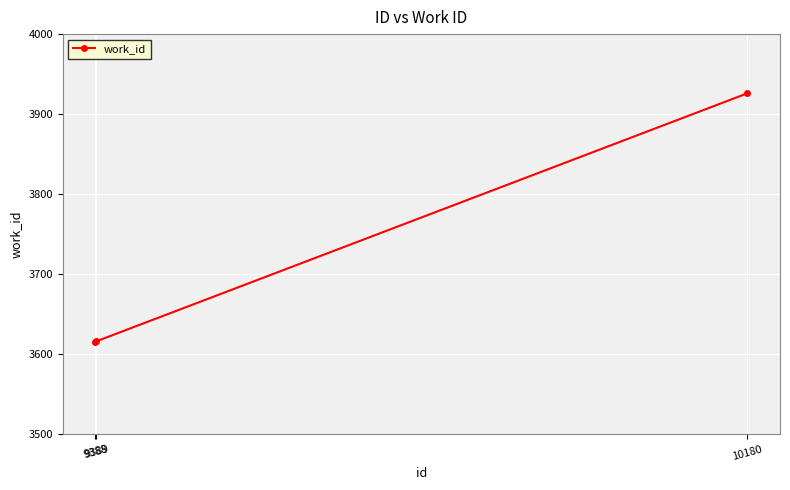

Does the chart have visible grid lines?

Yes